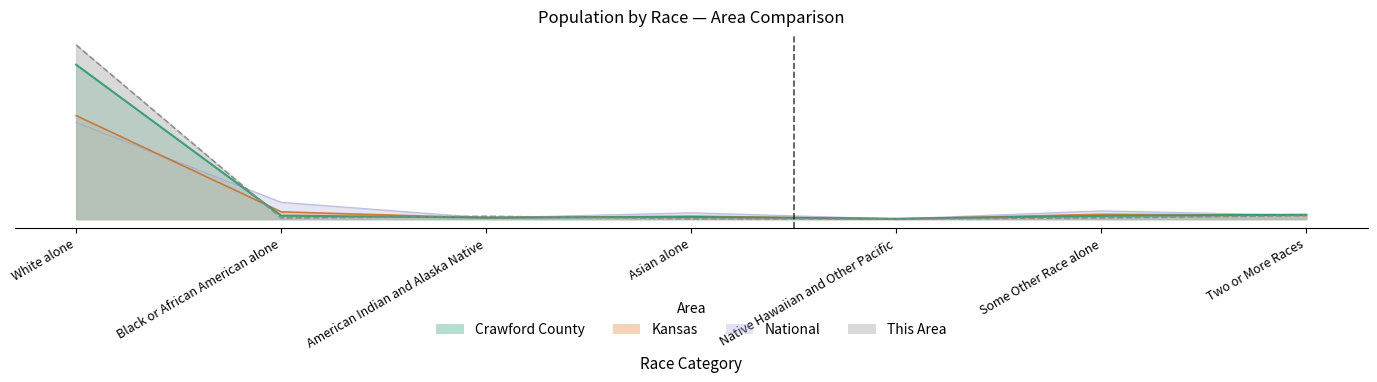

List the labels in order of This Area value, smallest first.

Native Hawaiian and Other Pacific, Asian alone, Black or African American alone, Some Other Race alone, American Indian and Alaska Native, Two or More Races, White alone